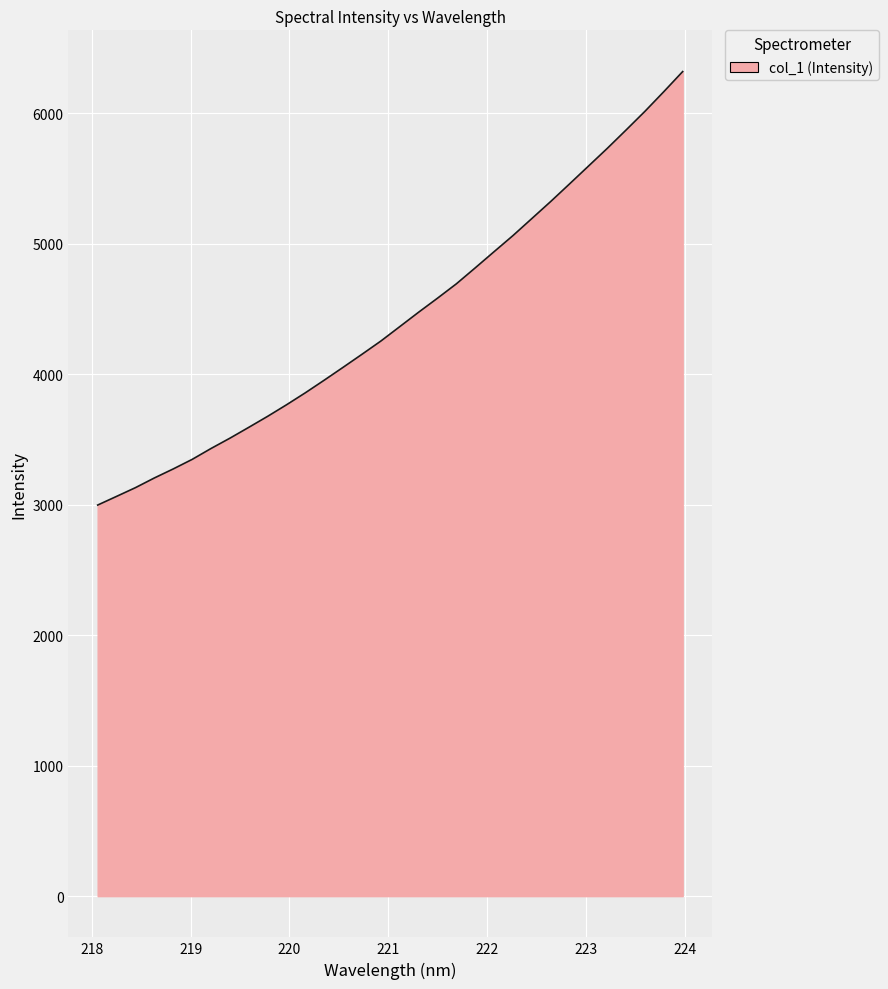

What is the greatest value displayed?

6321.2